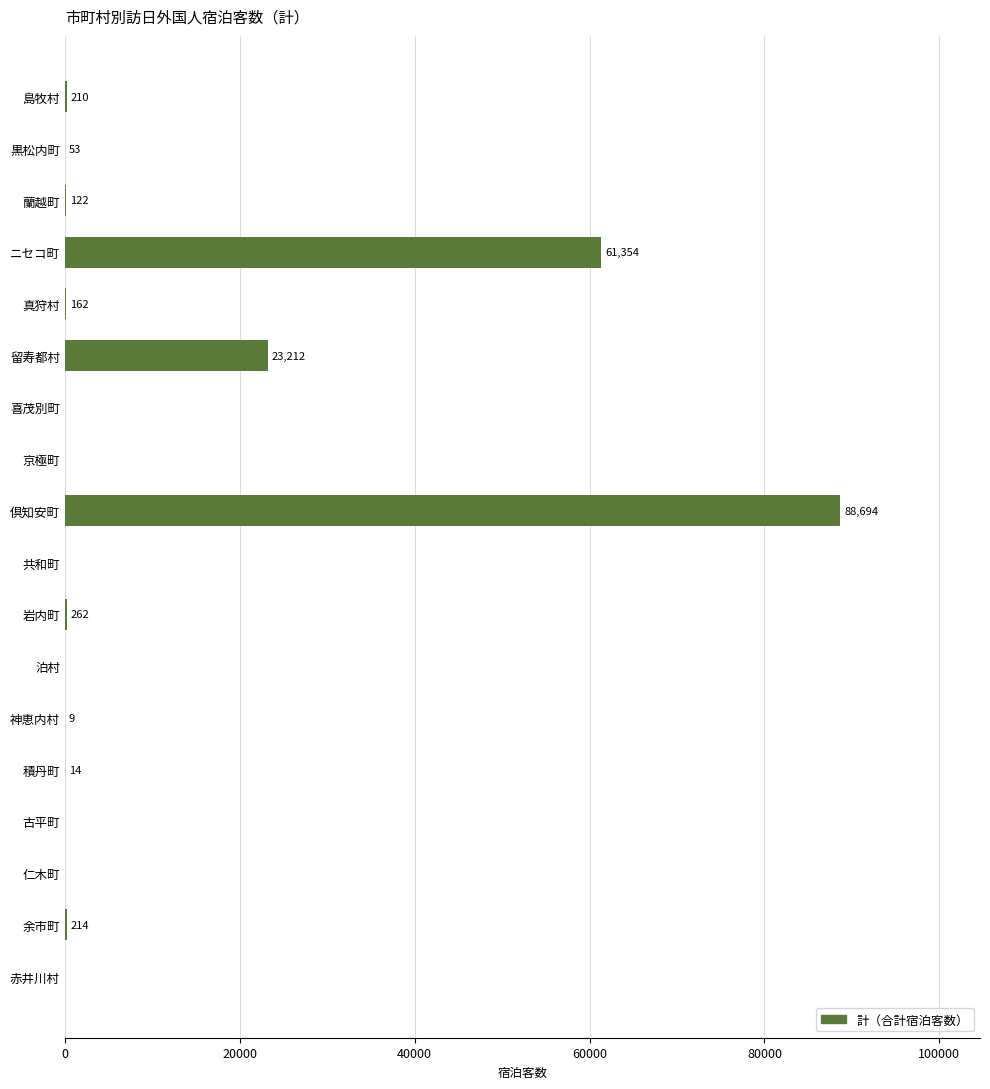

How many data points does each series have?

18